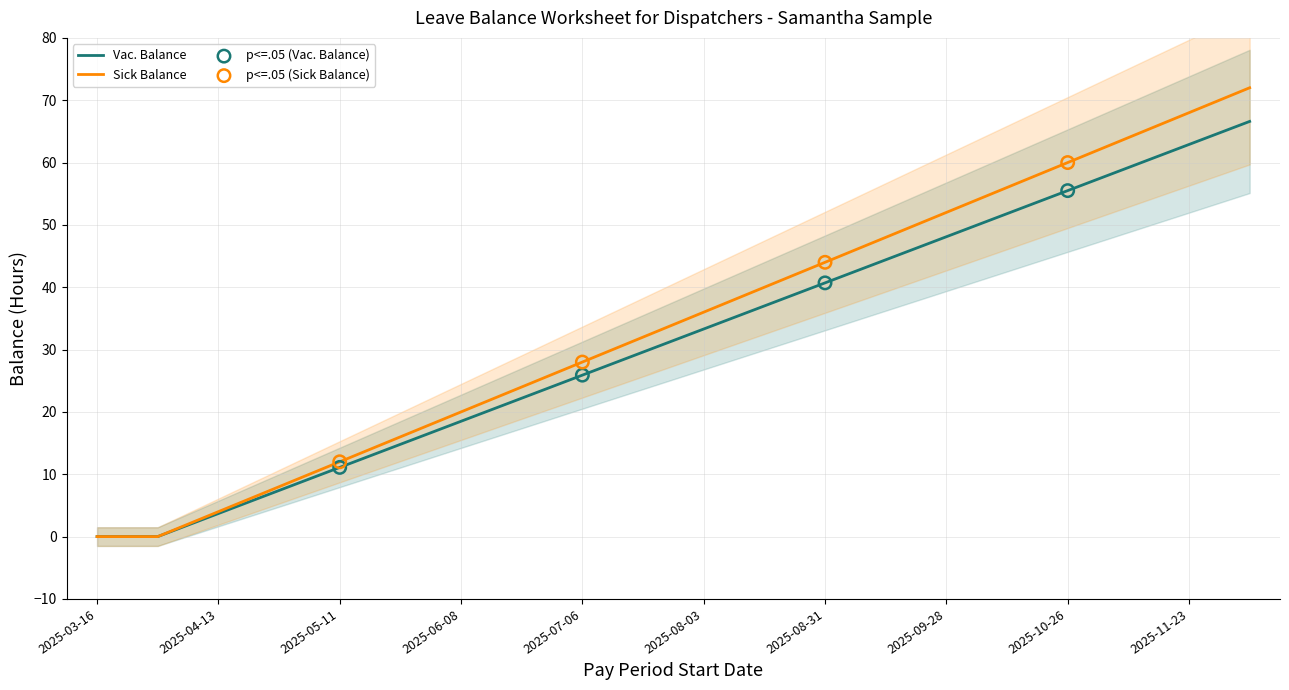

Is the value of Sick Balance at 2025-06-08 greater than the value of Vac. Balance at 2025-07-20?

No